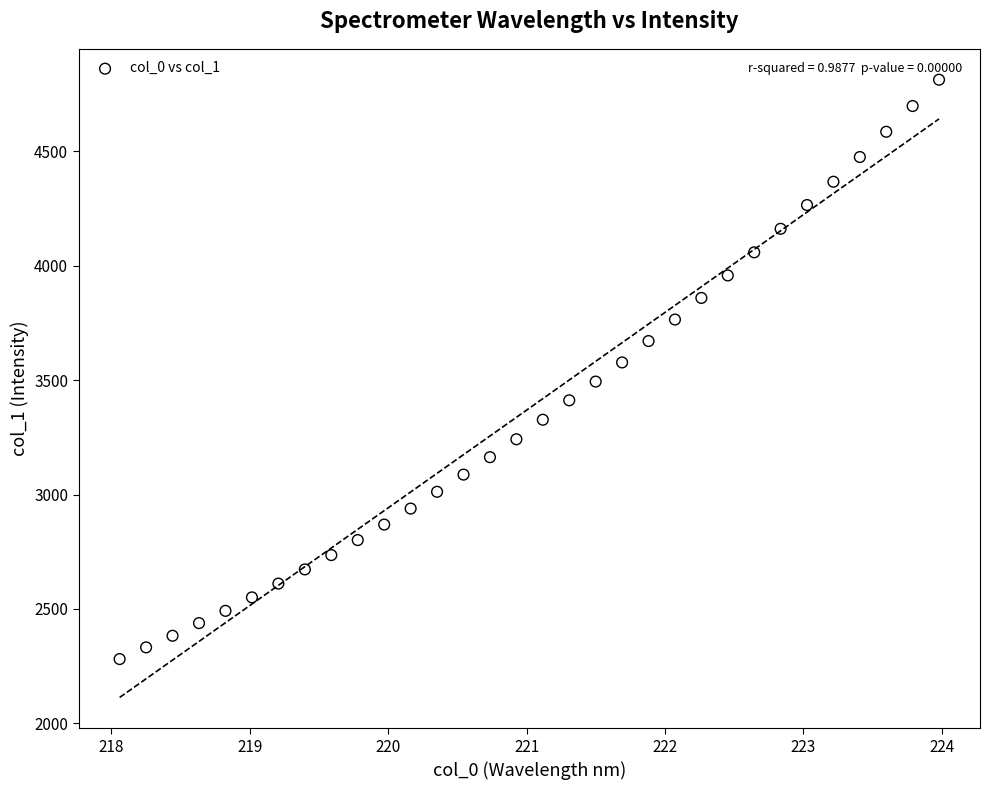

What is the range of X values (max minus min)?

5.9